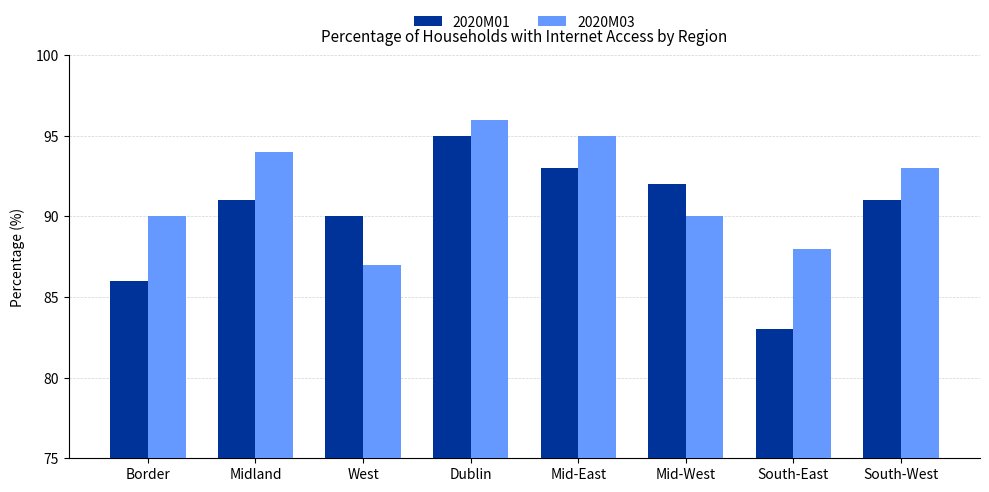

What is the approximate value of 2020M01 at South-East, to the nearest 5?

85